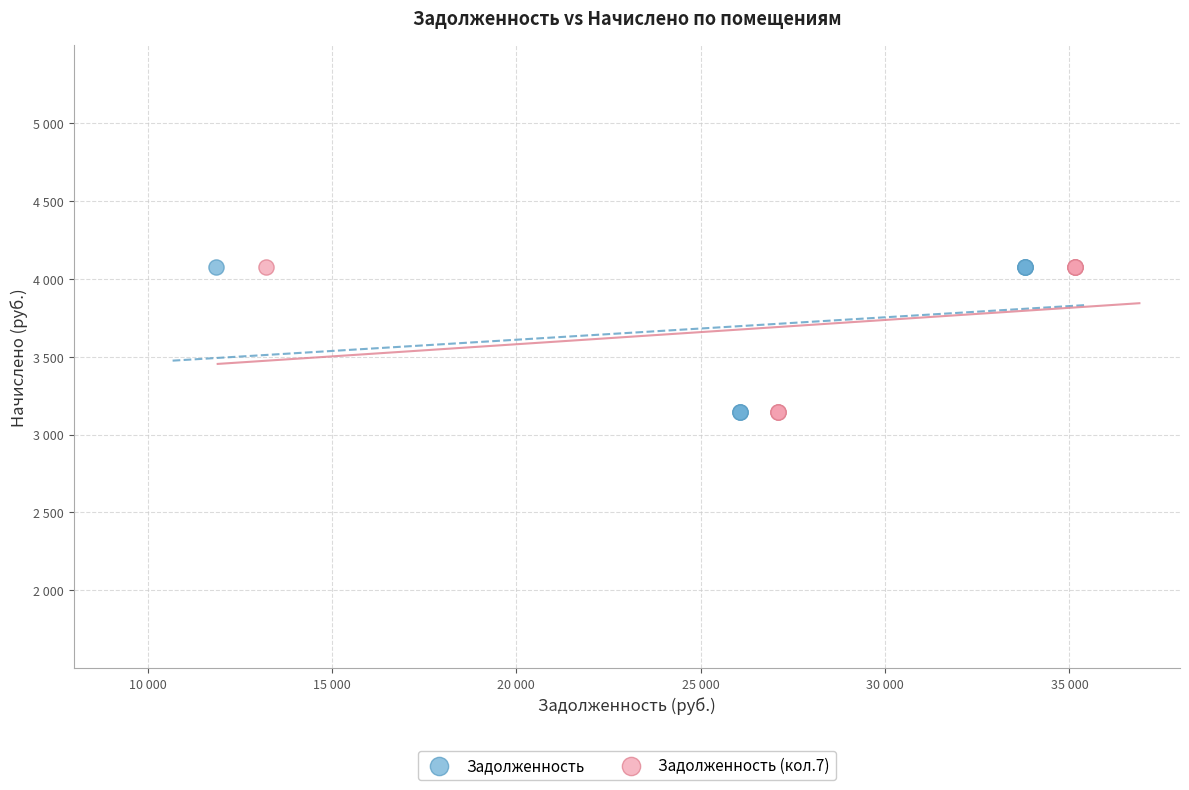

What are all the series names shown in the legend?

Задолженность, Задолженность (кол.7)